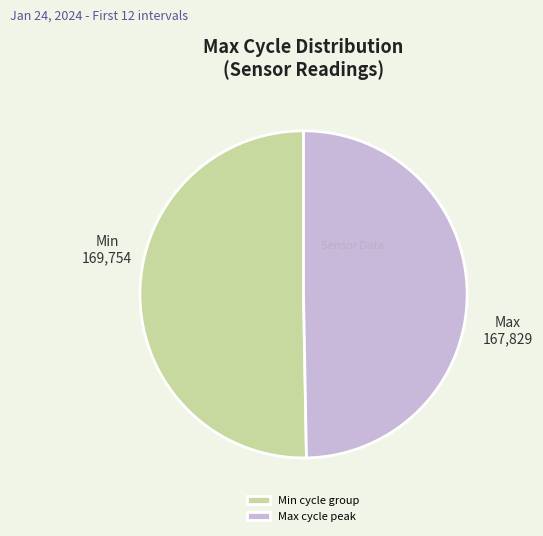

Rank the categories by value from highest to lowest.

Min cycle group, Max cycle peak